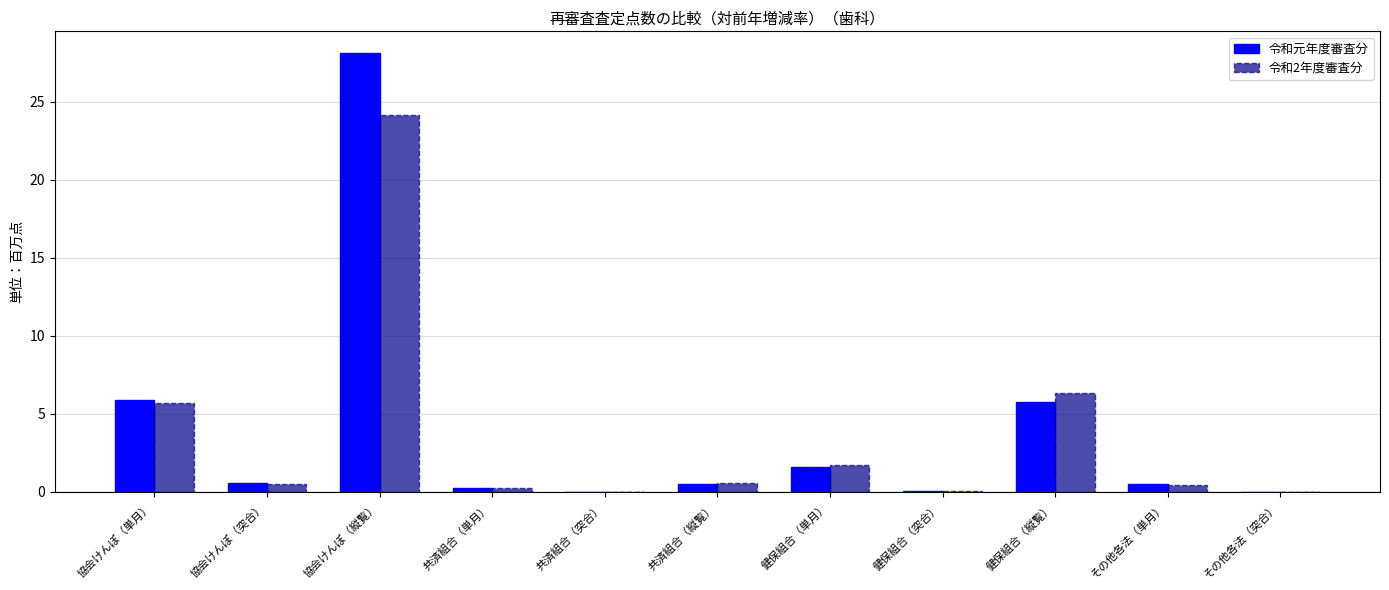

What is the total value across all series at 協会けんぽ（突合）?

1.0